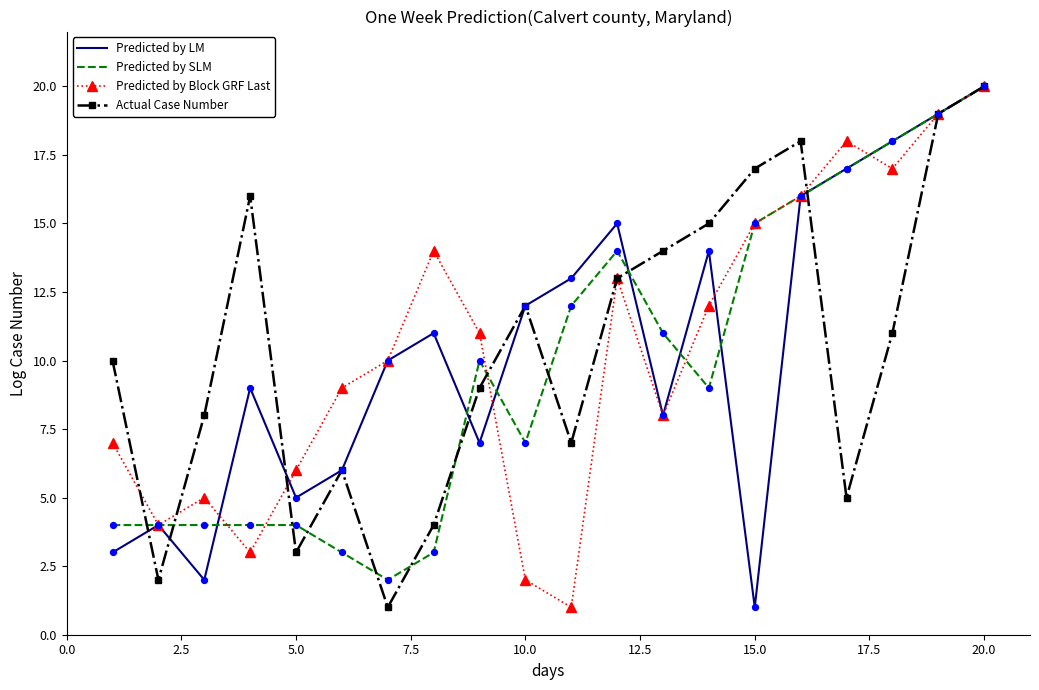

What is the highest value of the Predicted by LM series?

20